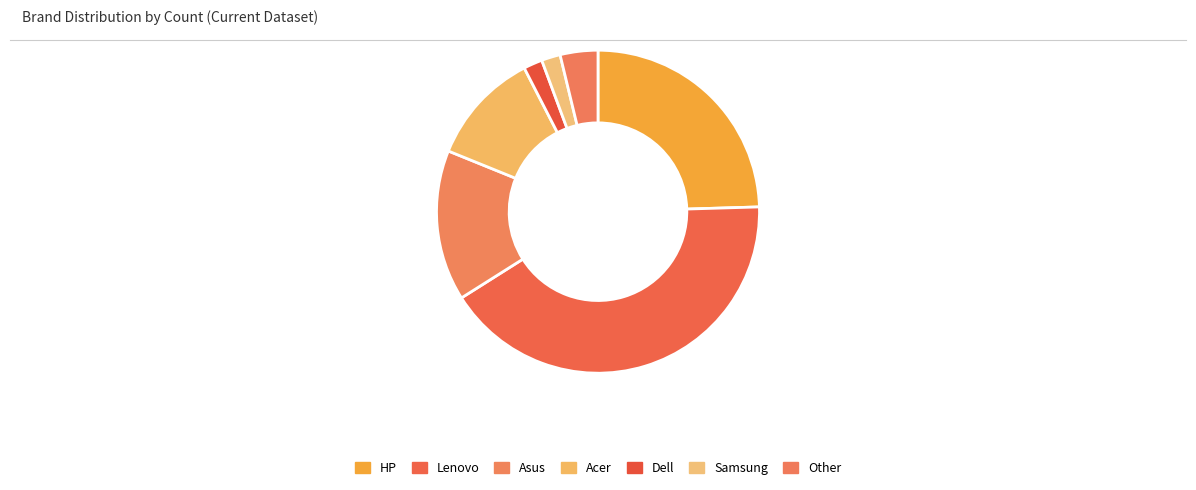

Count the number of slices in the pie.

7